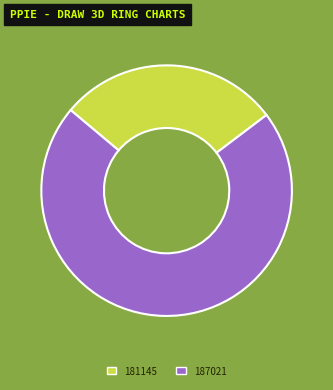

Which has a higher value, 187021 or 181145?

187021